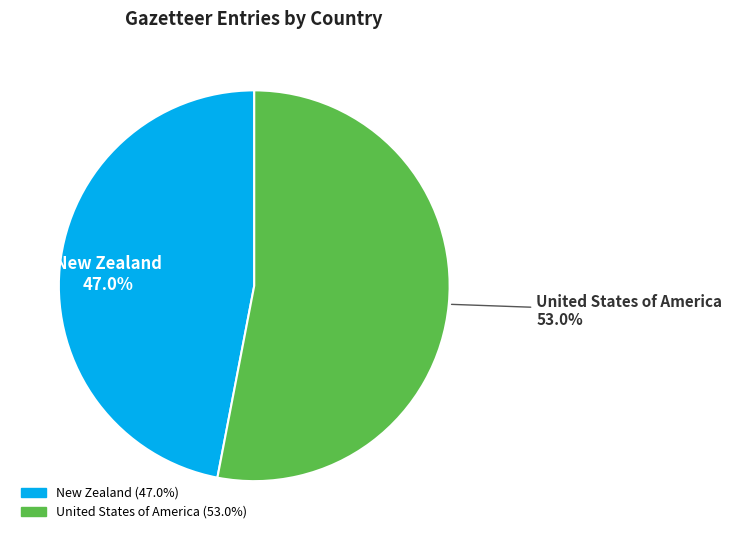

Between New Zealand and United States of America, which is larger?

United States of America